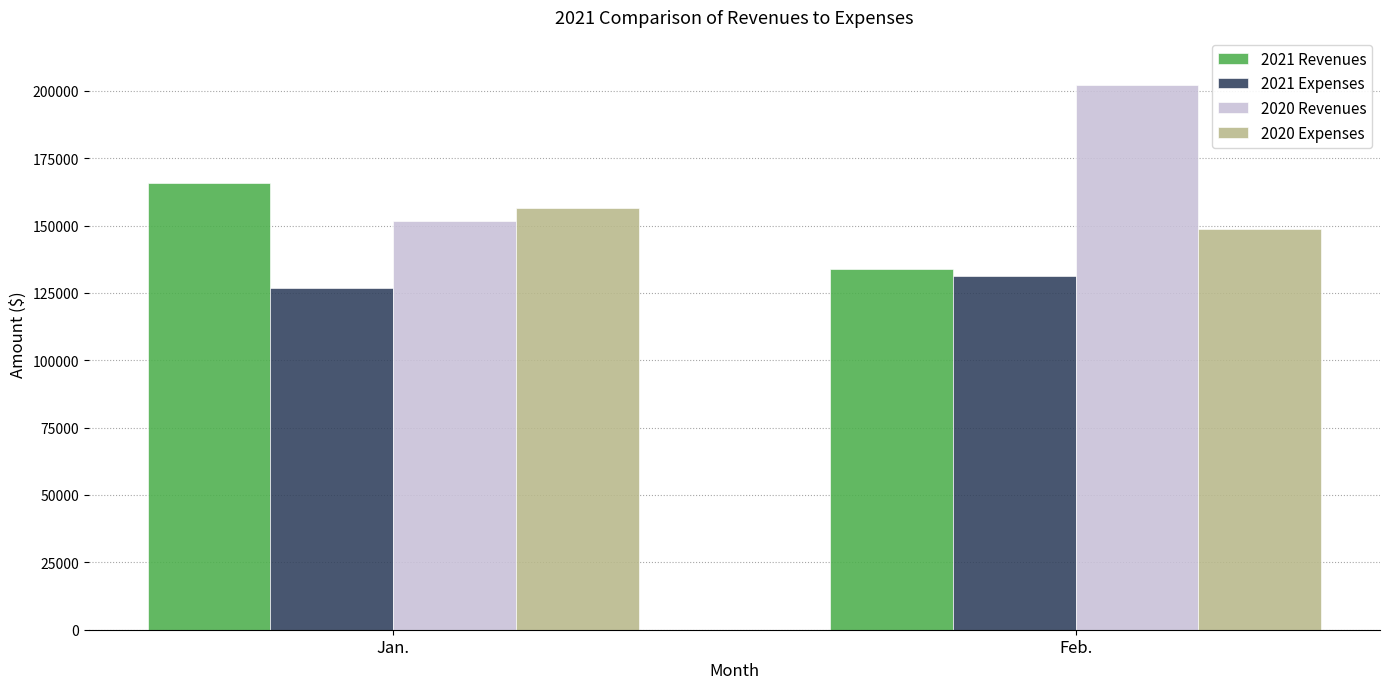

What is the minimum value shown in the chart?

126647.0